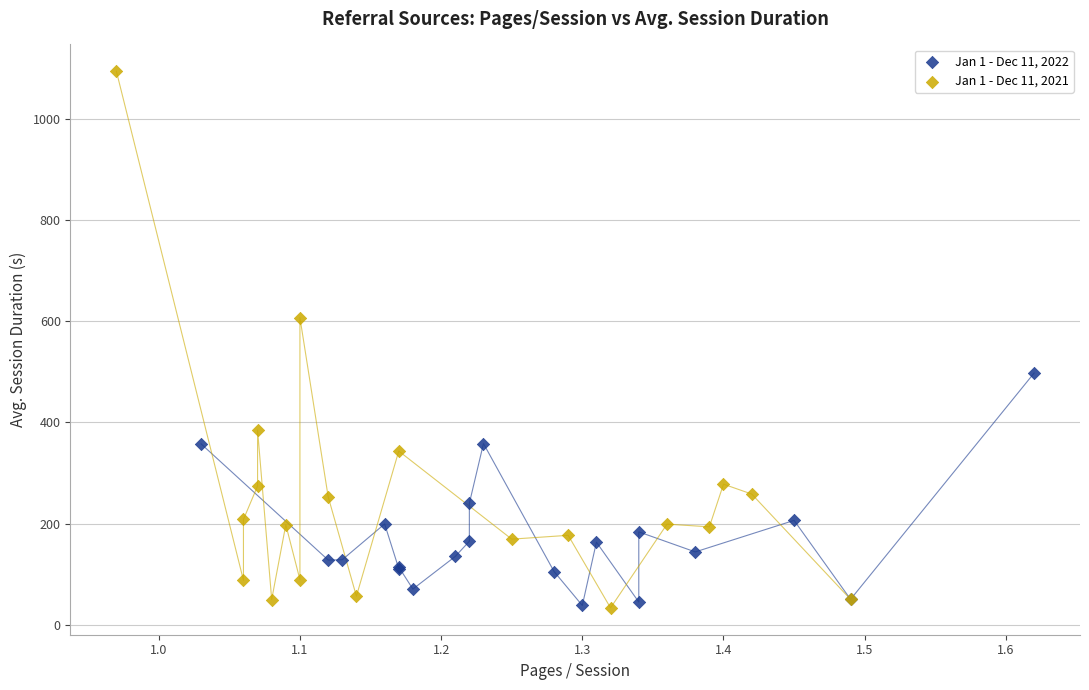

Which series reaches the maximum Y coordinate?

Jan 1 - Dec 11, 2021